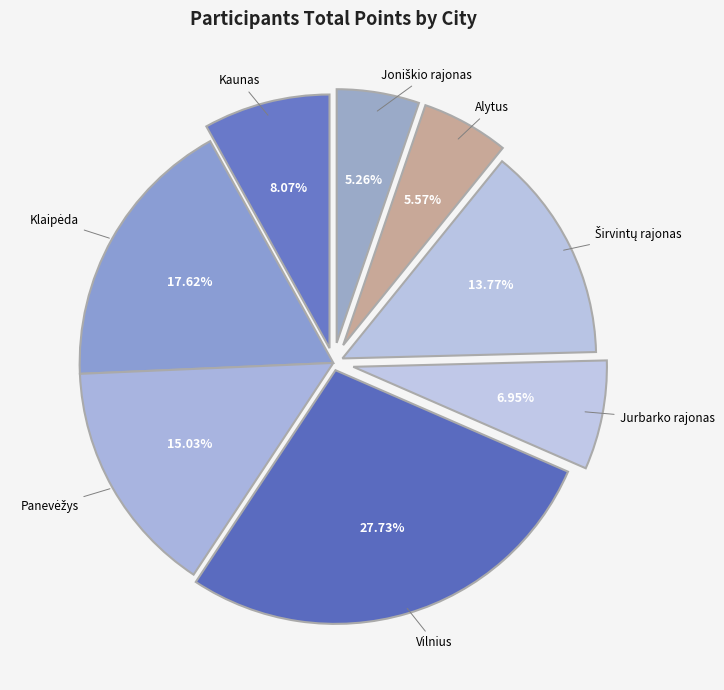

How many slices are in this pie chart?

8